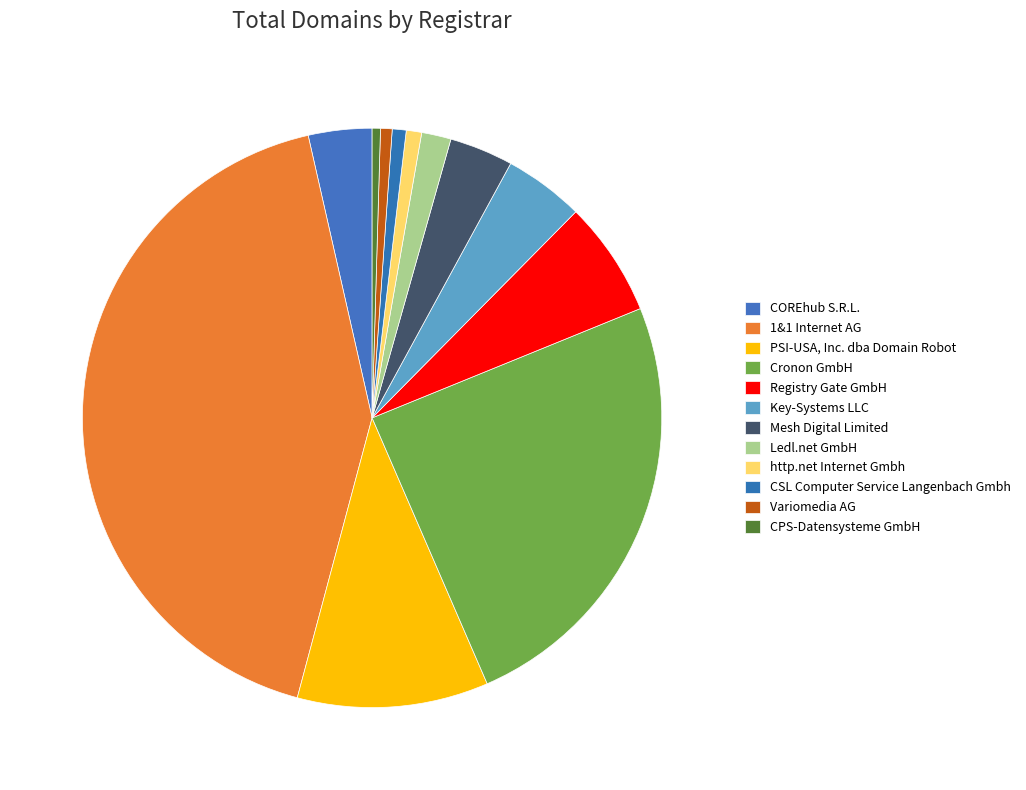

Is there a majority slice in this chart?

No